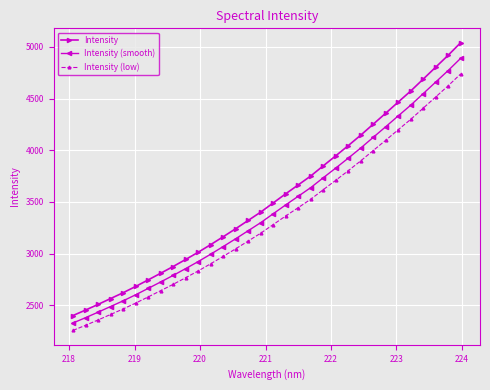

Which series has the widest spread of values?

Intensity